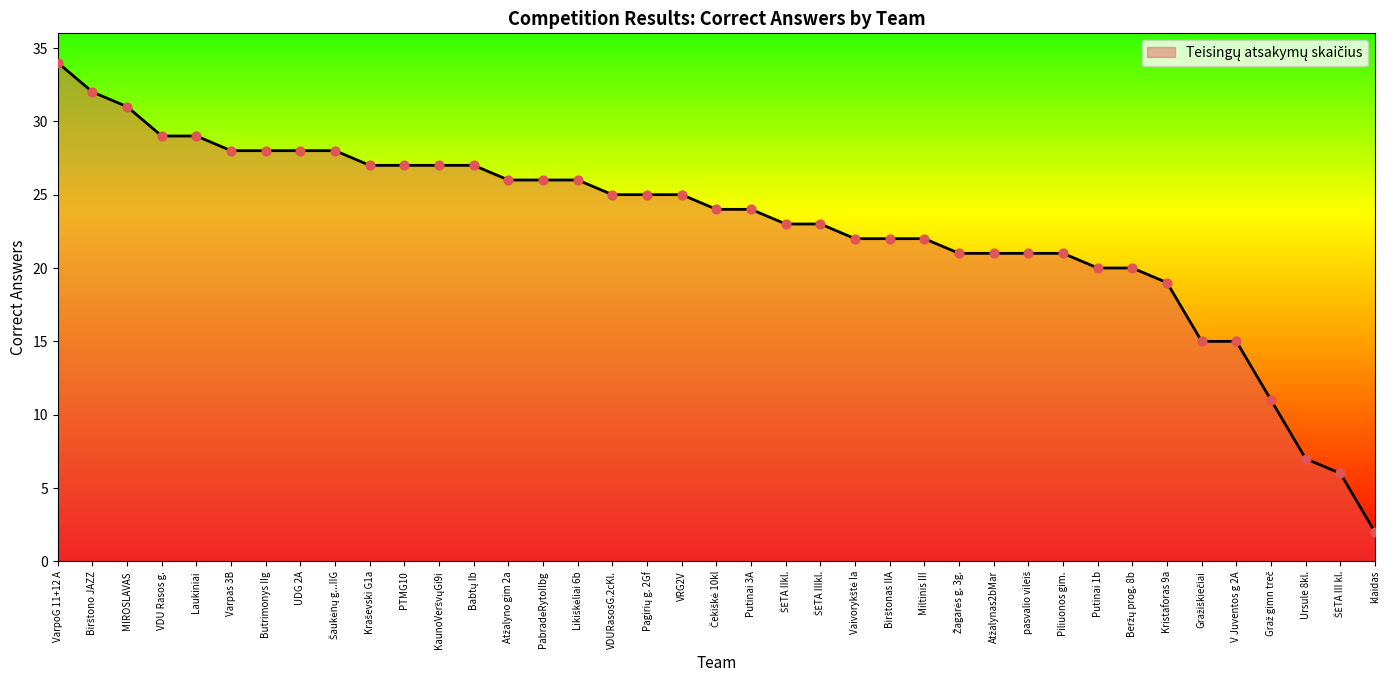

What is the difference between the maximum and minimum values?

32